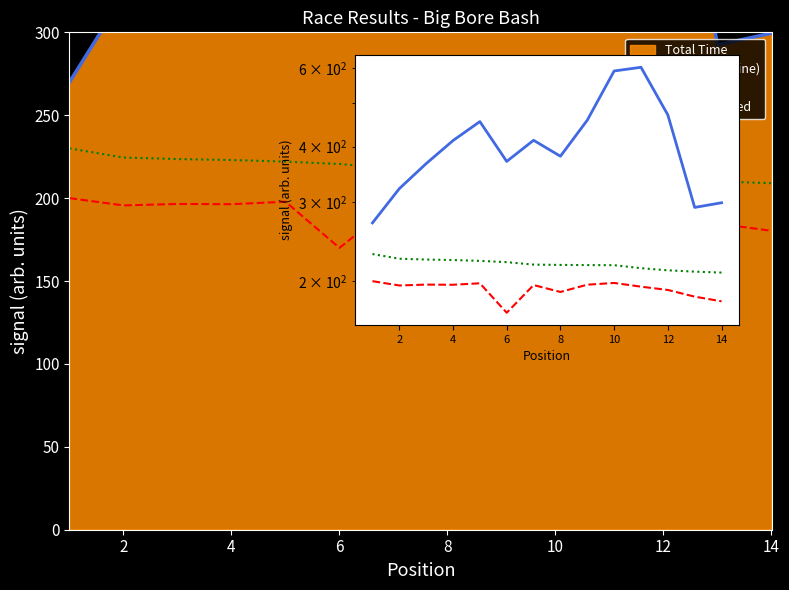

The Total Time series shows 274.7 at 4. True or false?

False